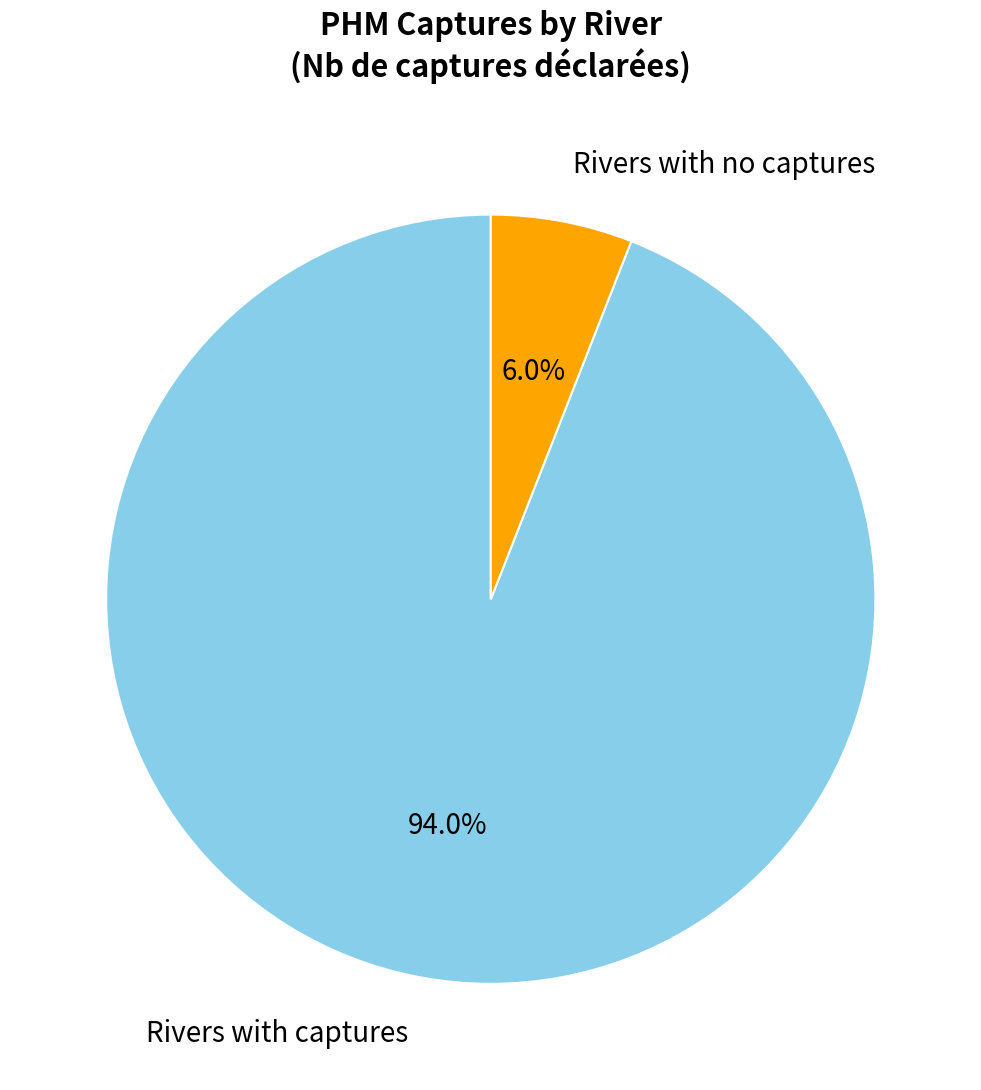

Rank the categories by value from lowest to highest.

Rivers with no captures, Rivers with captures